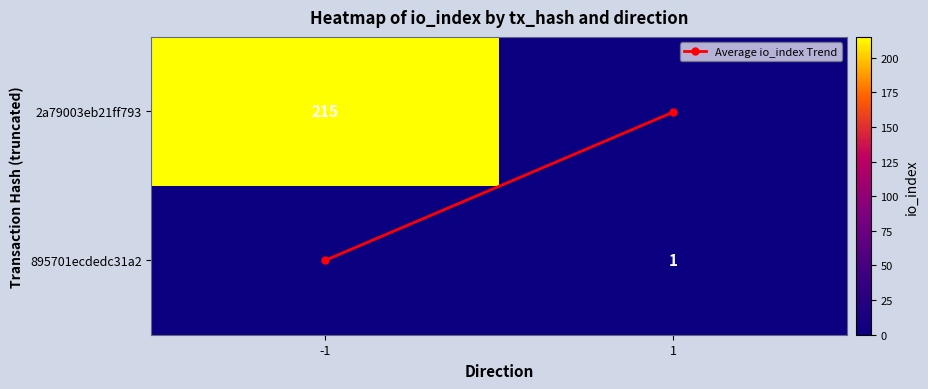

What is the total value across all series at -1?

216.0